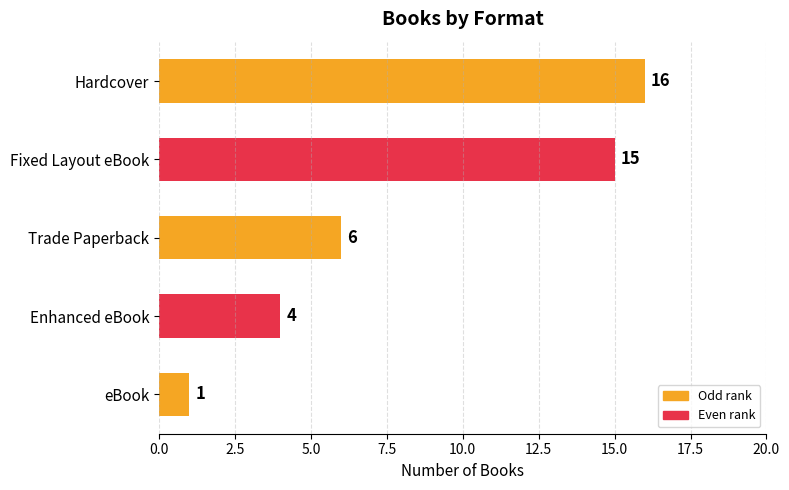

What is the sum of all values?

42